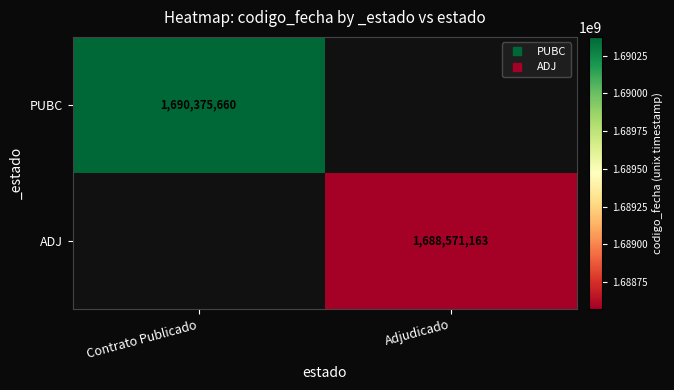

Is the value of ADJ at Contrato Publicado greater than the value of PUBC at Adjudicado?

No